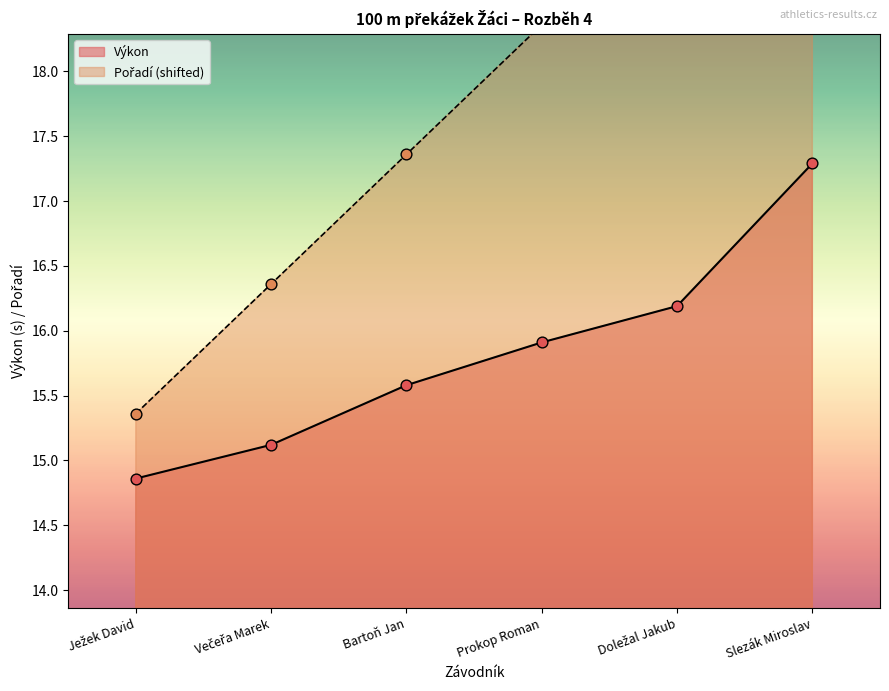

At which category is the sum across all series the highest?

Slezák Miroslav